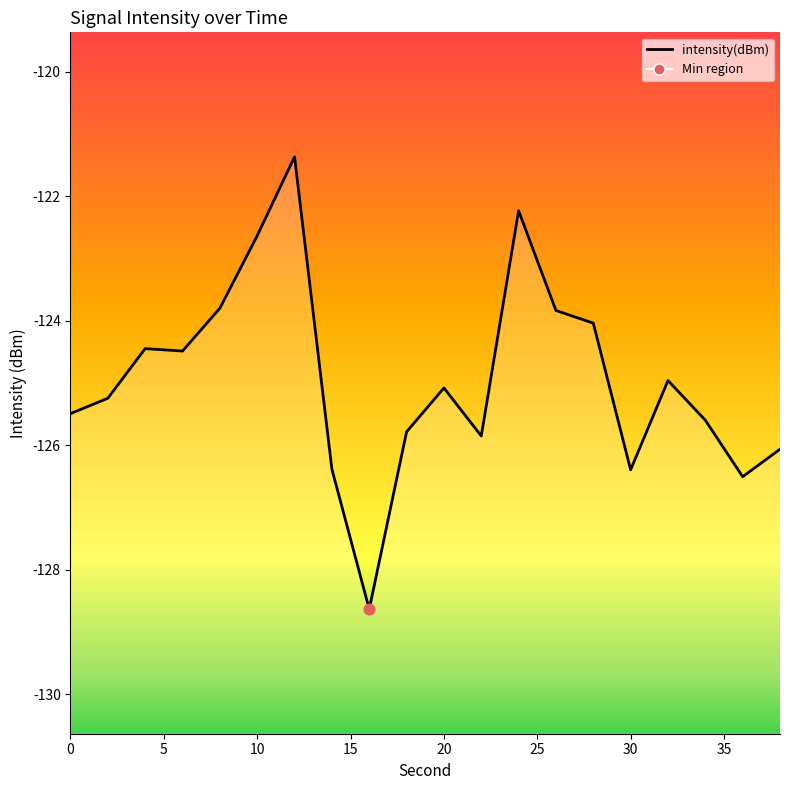

Which has a higher value, 4 or 16?

4